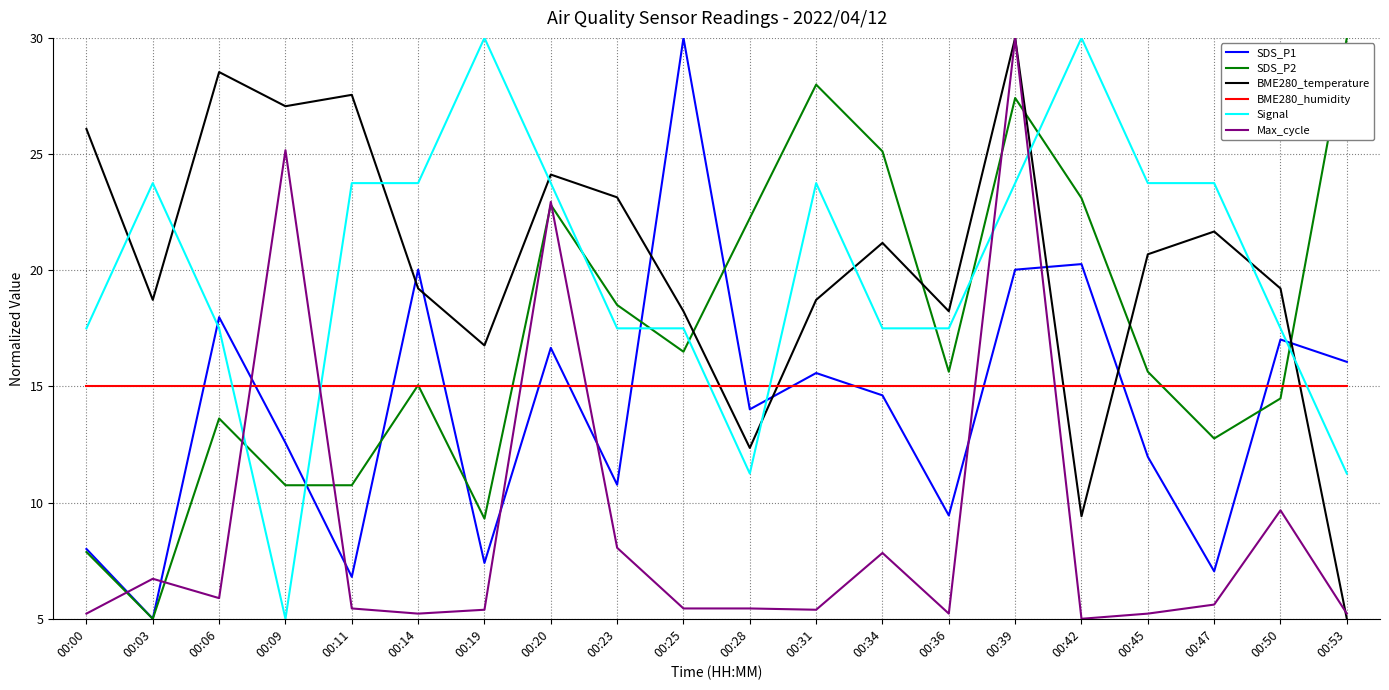

What is the sum of the SDS_P2 values at 00:09 and 00:03?

15.7